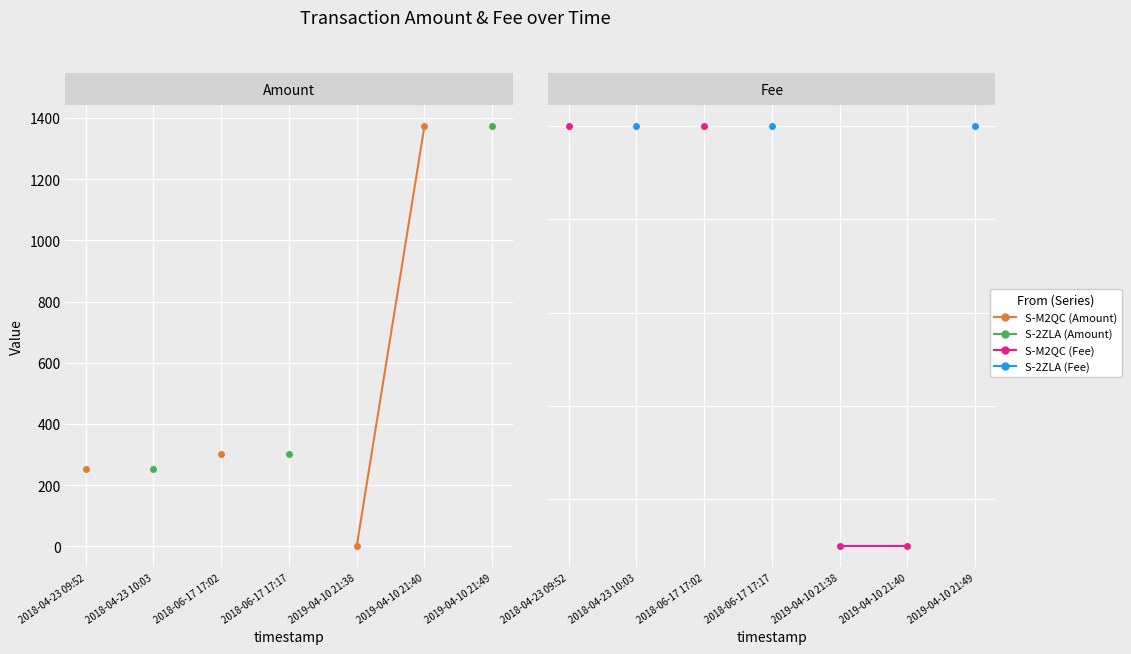

List the labels in order of S-2ZLA (Fee) value, smallest first.

2018-04-23 09:52, 2018-04-23 10:03, 2018-06-17 17:02, 2018-06-17 17:17, 2019-04-10 21:38, 2019-04-10 21:40, 2019-04-10 21:49